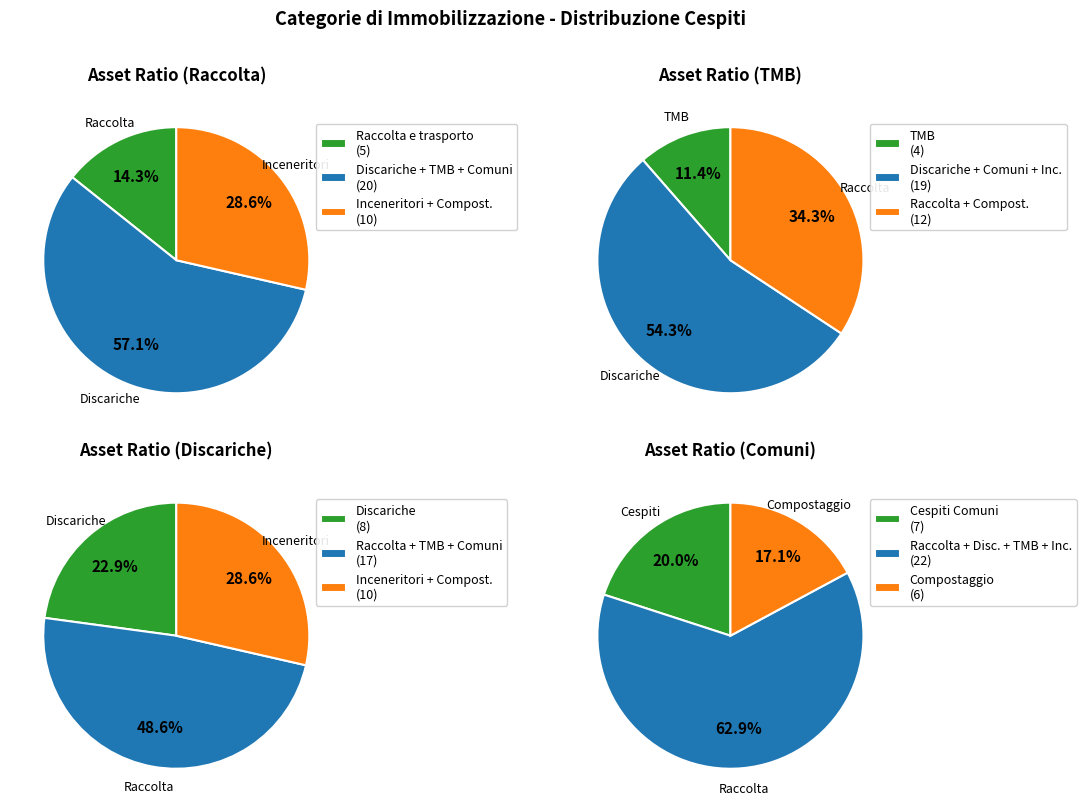

True or false: Cespiti Comuni accounts for 20% of the total.

True